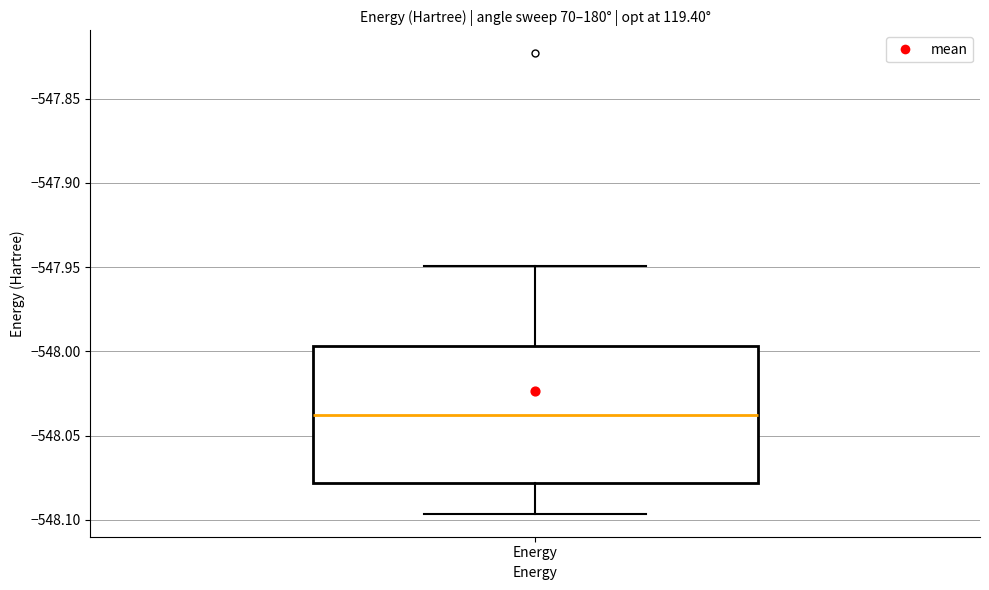

Where is the lower edge of the box for Energy on the y-axis? The values are not printed on the chart, so give them approximately, as read against the axis.

-548.080